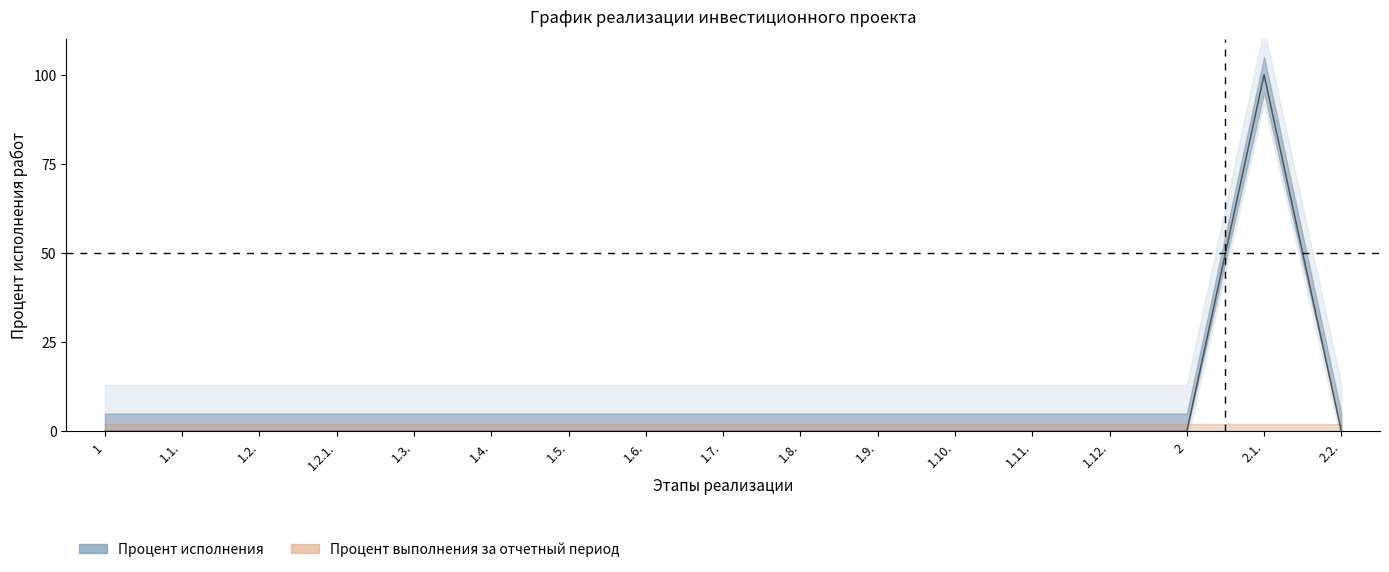

The chart shows a value of 0 at 1.1.. True or false?

True